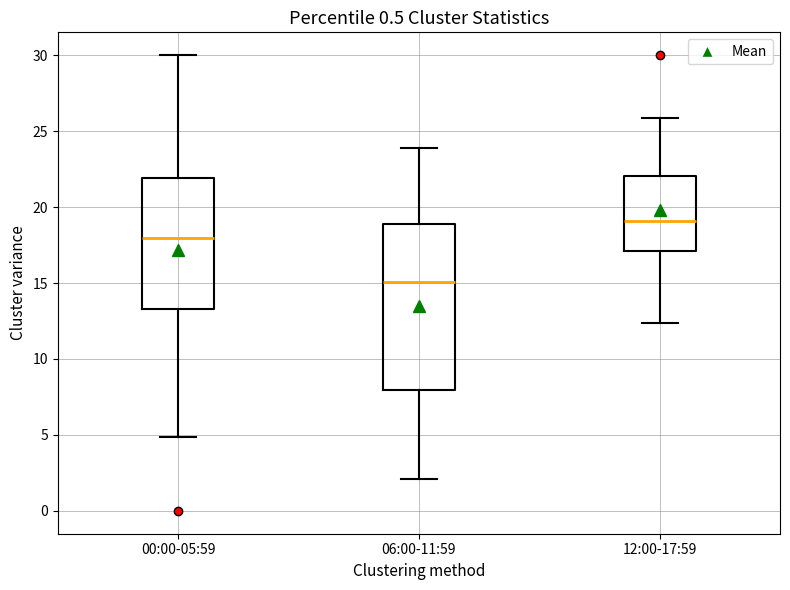

Reading left to right, read every box against the y-axis: the position of its median line, the range the box covers, and the ends of its whiskers. The values are not printed on the chart, so give them approximately, as read against the axis.

00:00-05:59: median 18.0, box 13.5 to 22.0, whiskers 5.0 to 30.0
06:00-11:59: median 15.0, box 8.0 to 19.0, whiskers 2.0 to 24.0
12:00-17:59: median 19.0, box 17.0 to 22.0, whiskers 12.5 to 26.0